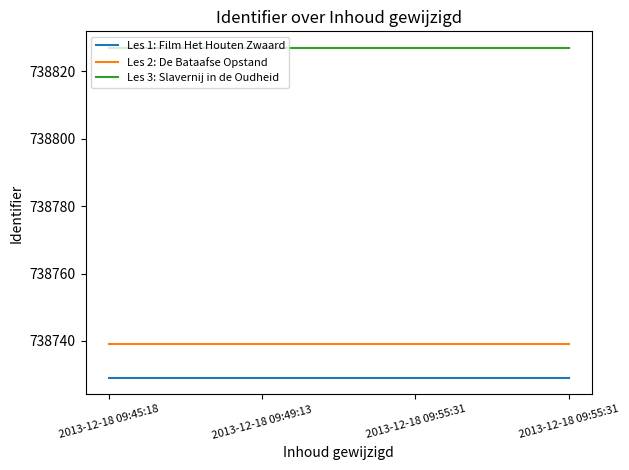

What is the highest value of the Les 1: Film Het Houten Zwaard series?

738729